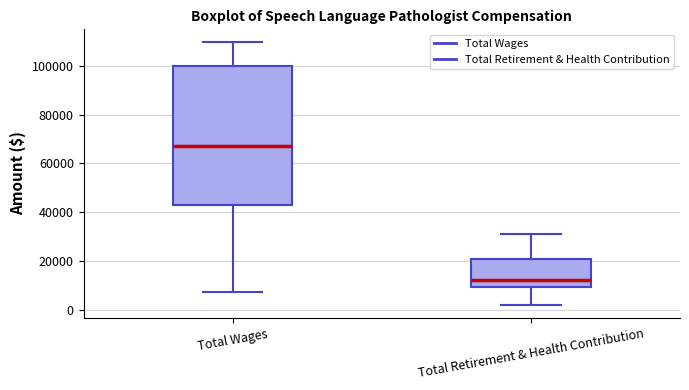

Reading left to right, read every box against the y-axis: the position of its median line, the range the box covers, and the ends of its whiskers. The values are not printed on the chart, so give them approximately, as read against the axis.

Total Wages: median 68000, box 44000 to 100000, whiskers 8000 to 110000
Total Retirement & Health Contribution: median 12000, box 10000 to 20000, whiskers 2000 to 32000